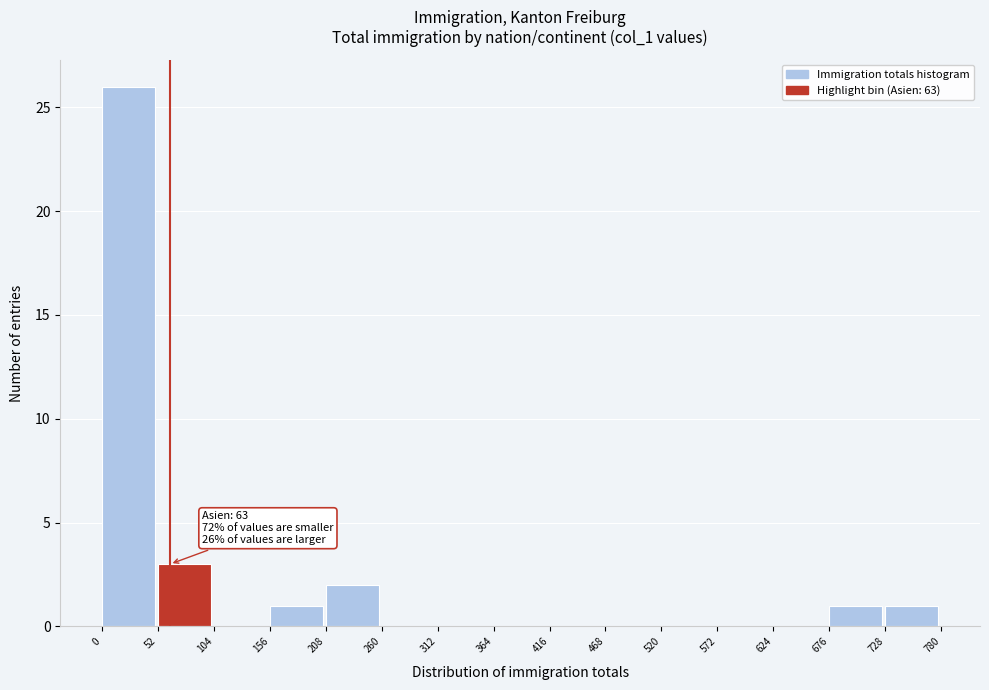

Over which range of the x-axis is the bar tallest?

0 to 52